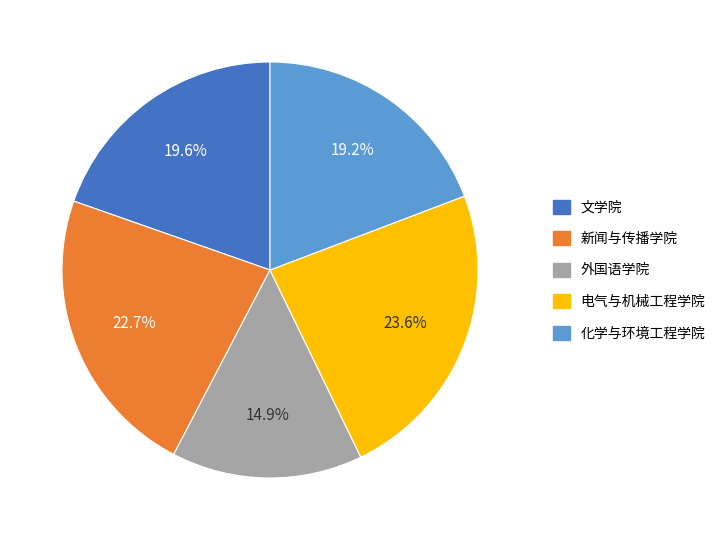

What percentage is the 新闻与传播学院 slice, to the nearest percent?

23%